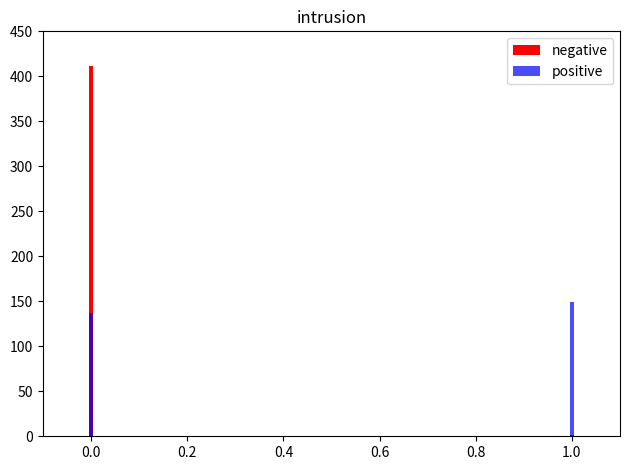

How many values in the negative series are below 411?

1